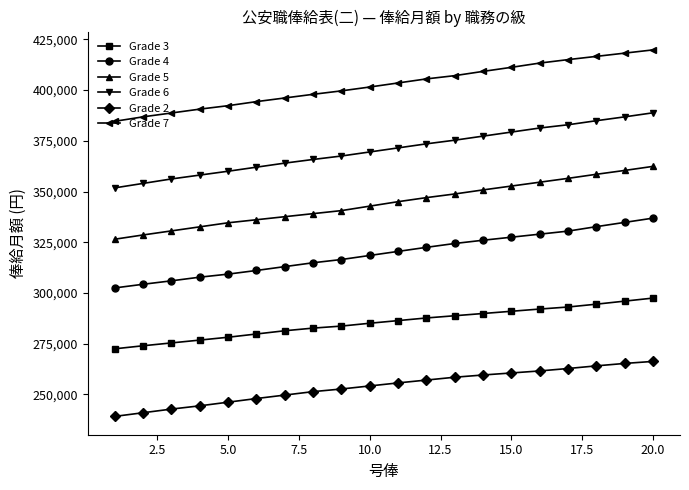

True or false: Grade 6 and Grade 7 cross at least once.

False